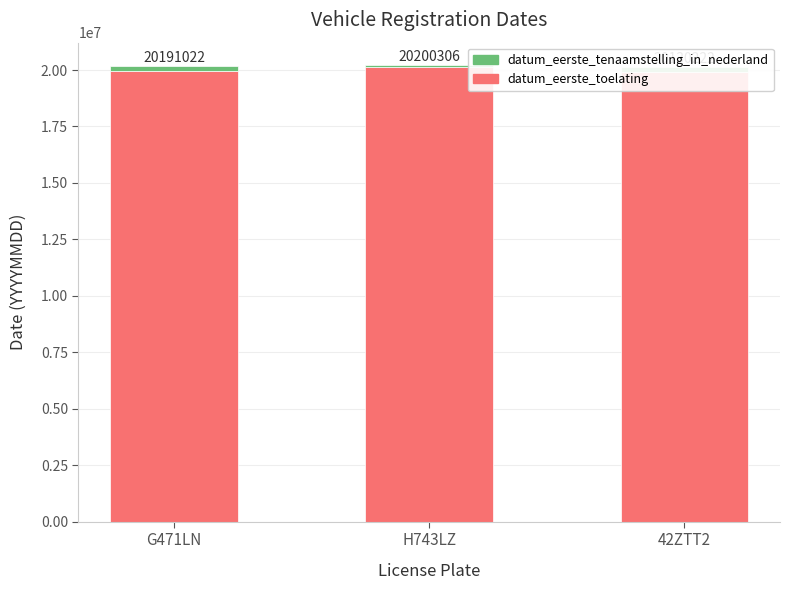

Is it true that datum_eerste_toelating equals 26527819 at H743LZ?

False